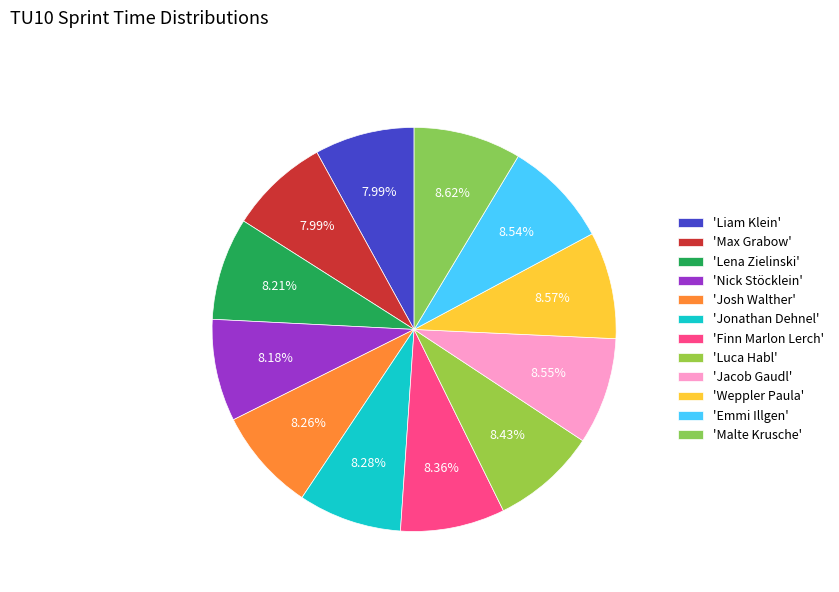

Is there any slice that represents more than half of the pie?

No